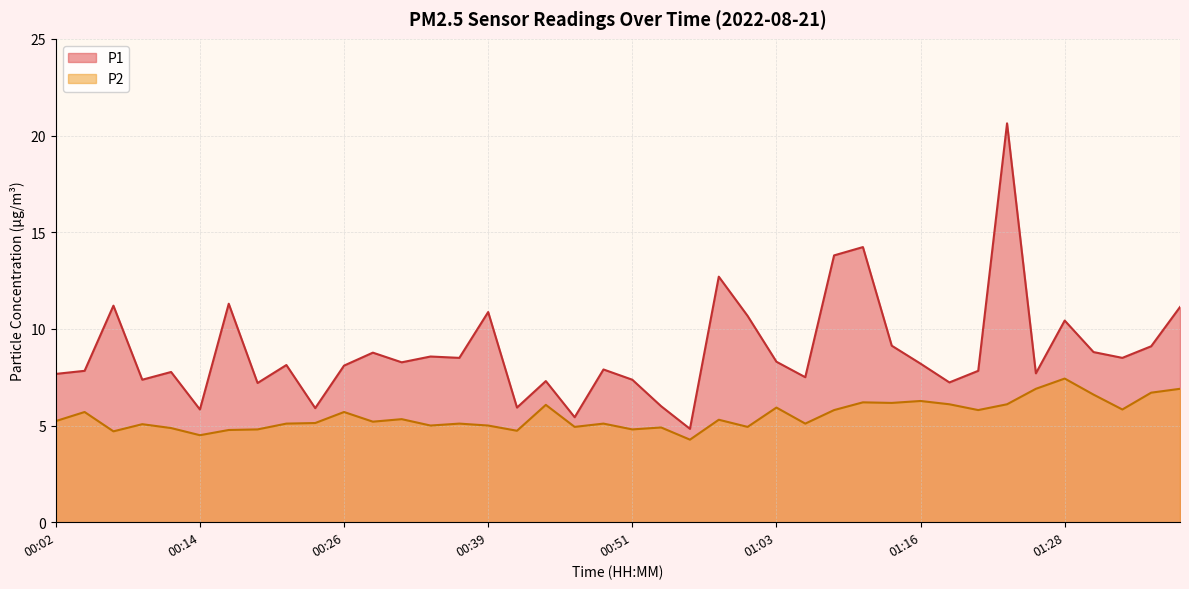

True or false: P1 has a value of 8.3 at 01:03.

True